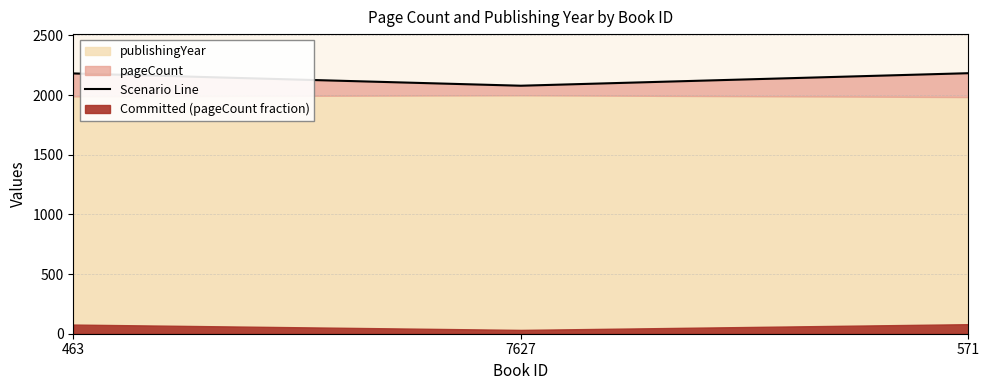

What is the greatest value displayed?

2183